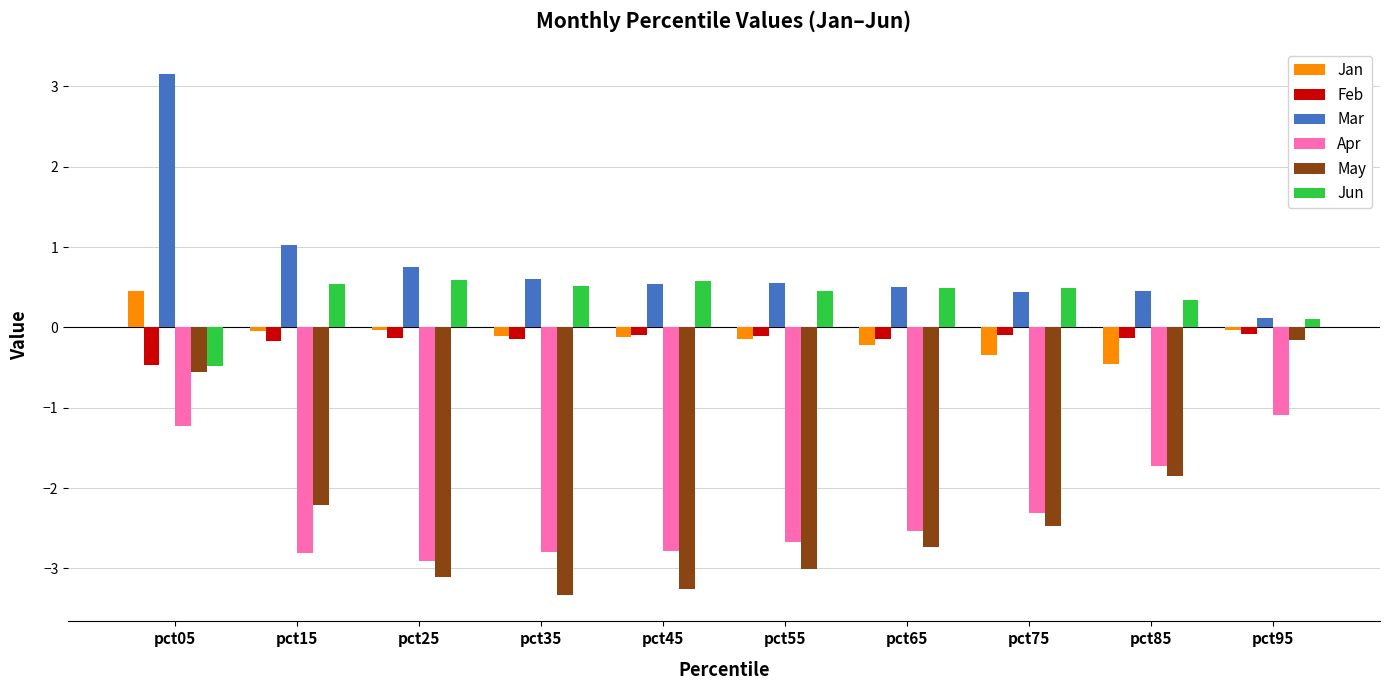

How many data points does each series have?

10